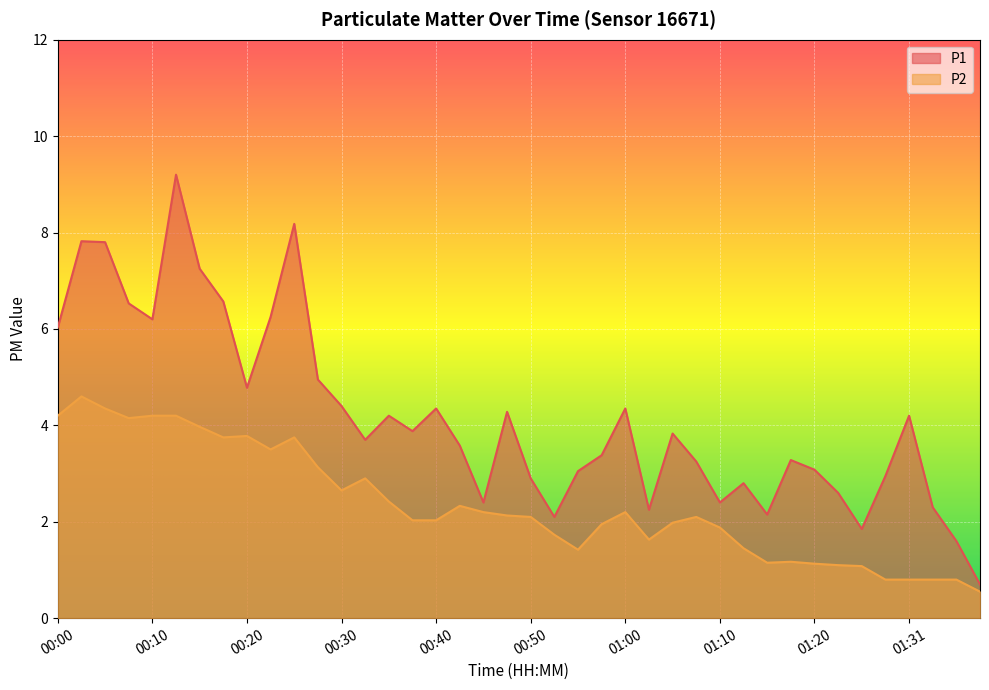

Which has a higher value, 01:03 or 01:10?

01:10